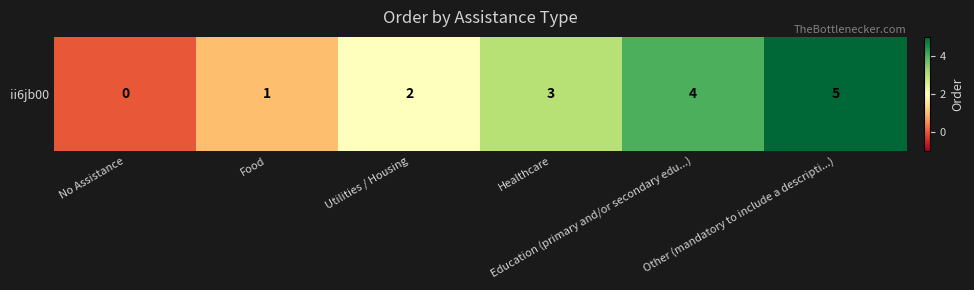

List the labels in order of value, smallest first.

No Assistance, Food, Utilities / Housing, Healthcare, Education (primary and/or secondary edu...), Other (mandatory to include a descripti...)